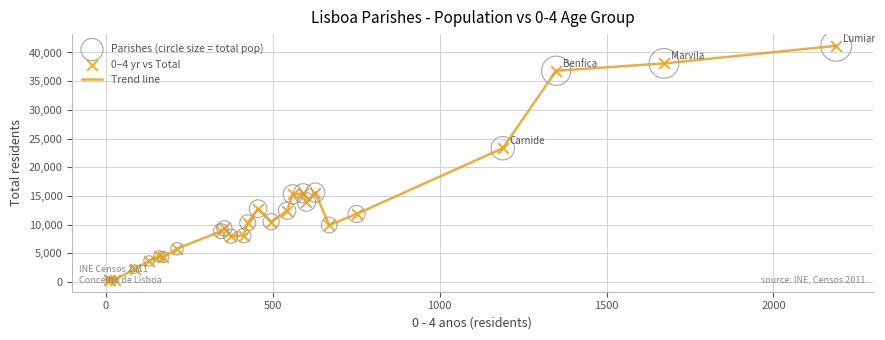

What is the maximum value shown in the chart?

41163